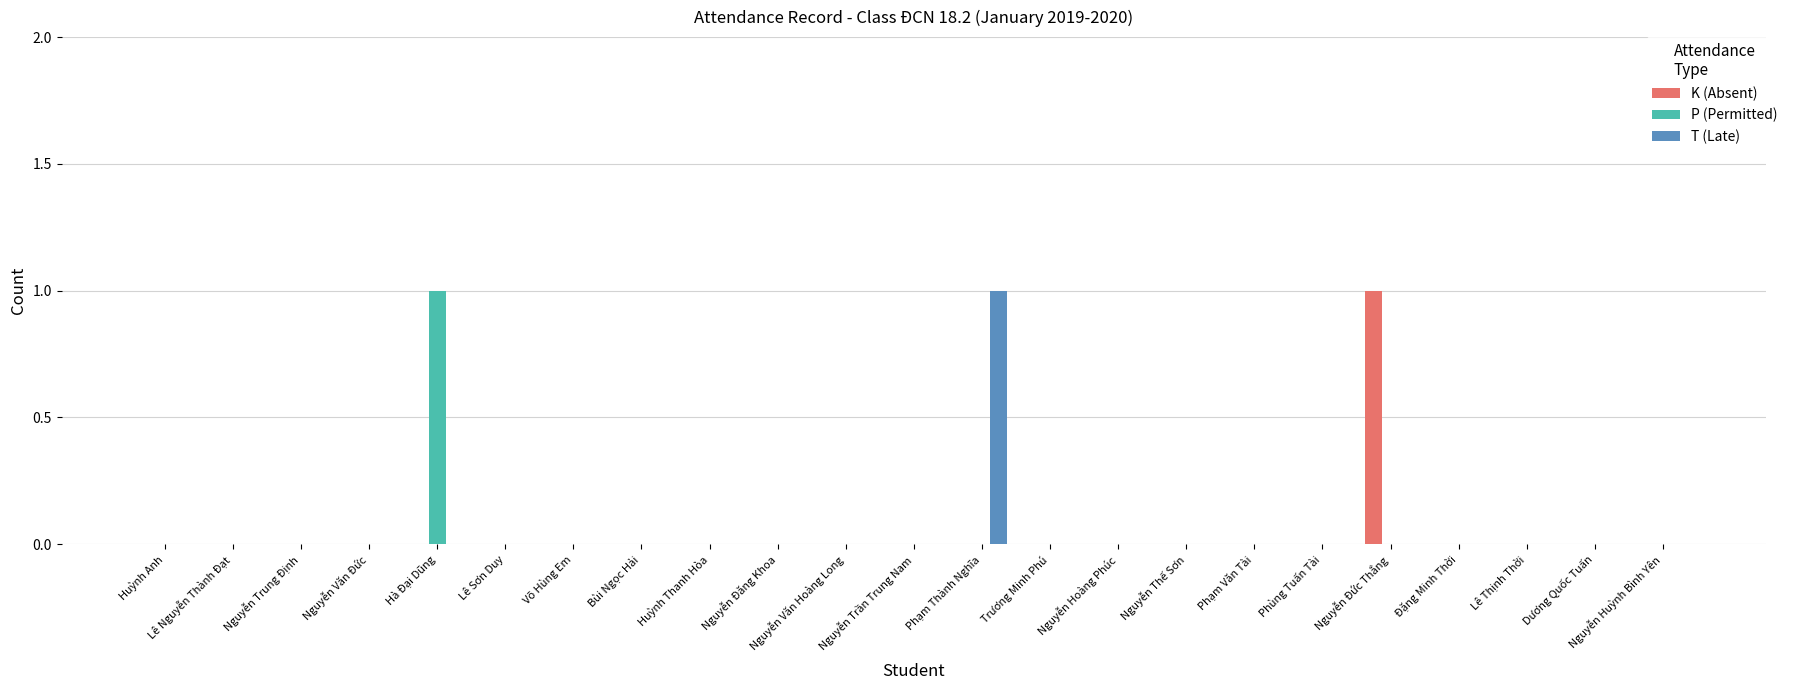

The K (Absent) series shows 0 at Hà Đại Dũng. True or false?

True